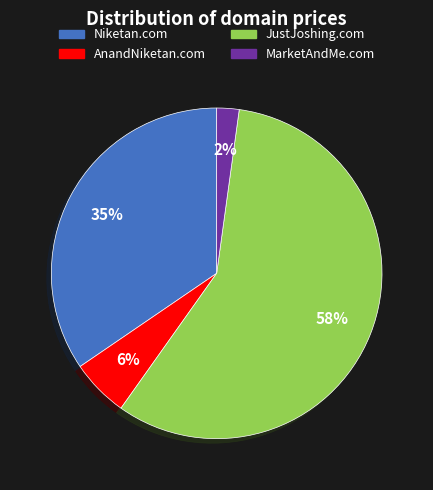

To the nearest percent, what is the average slice percentage?

25%